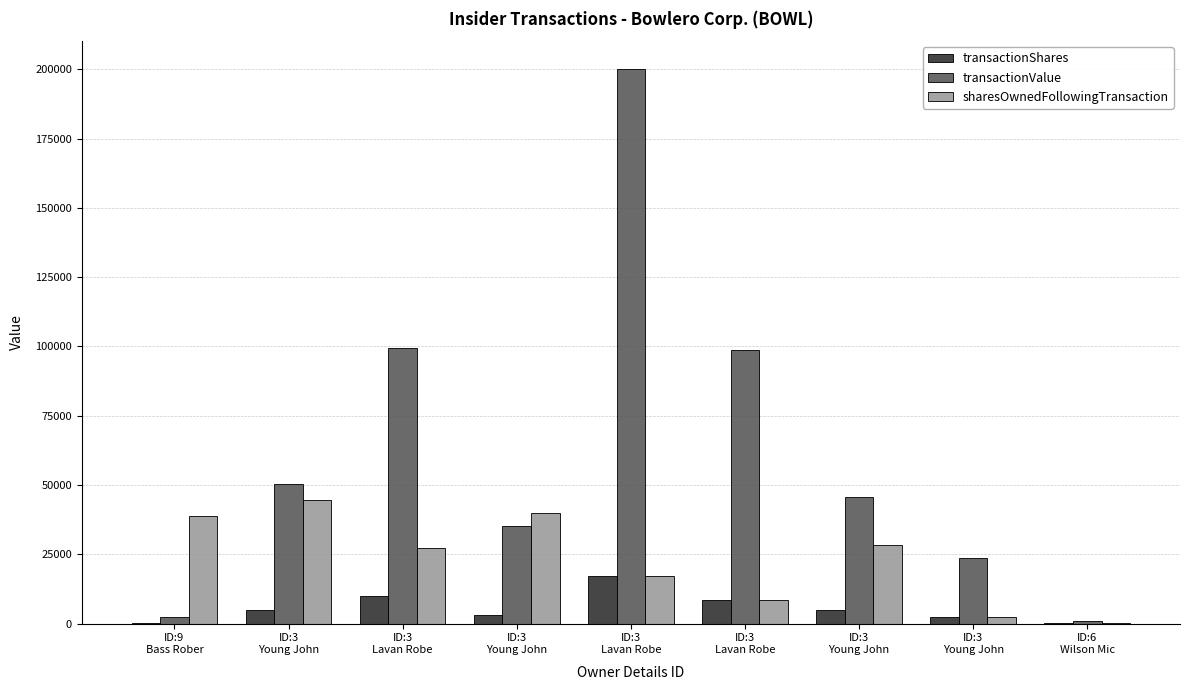

Count the number of data series in this chart.

3